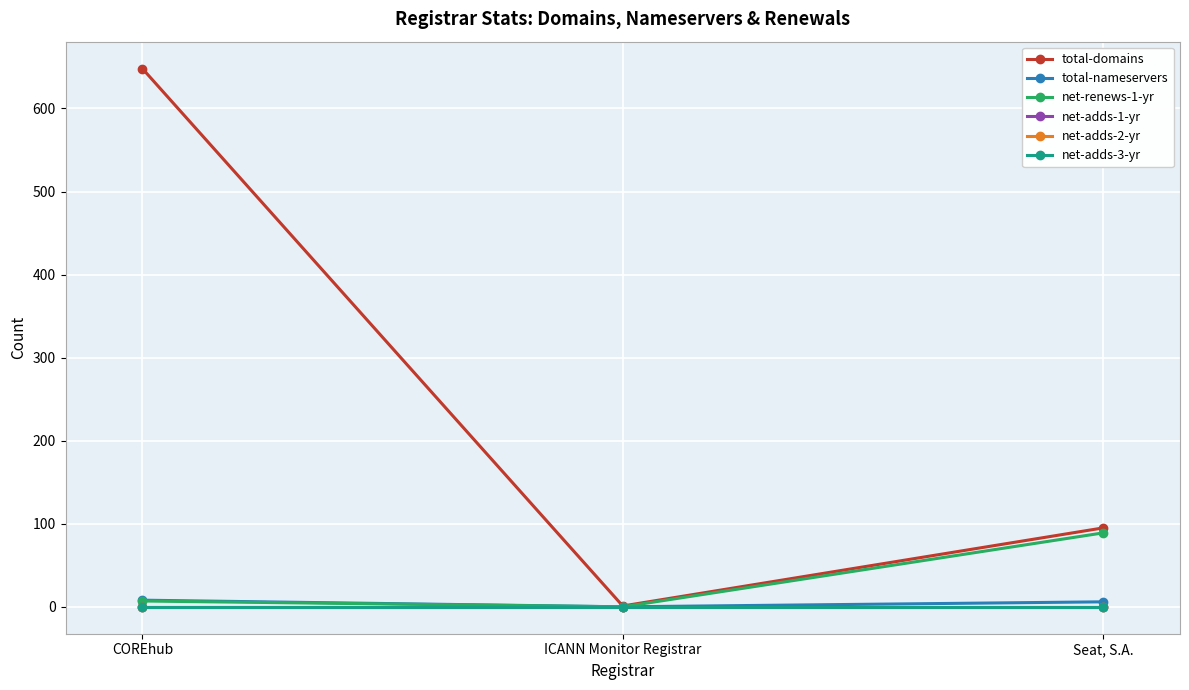

Does the chart have visible grid lines?

Yes